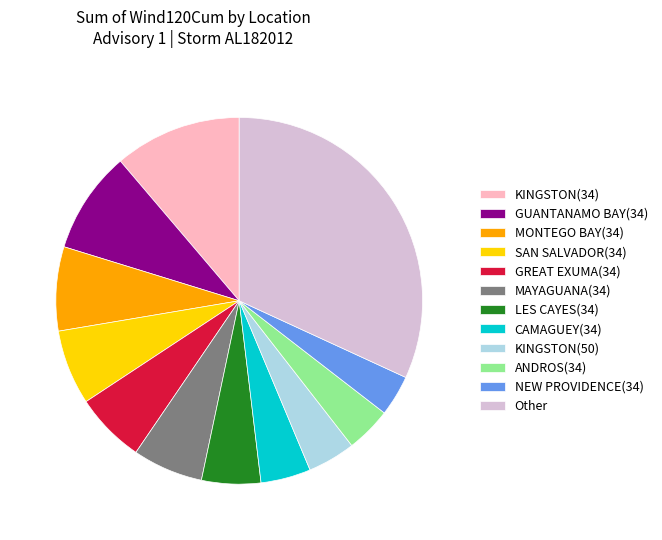

Is it true that KINGSTON(50) is 4% of the pie?

True